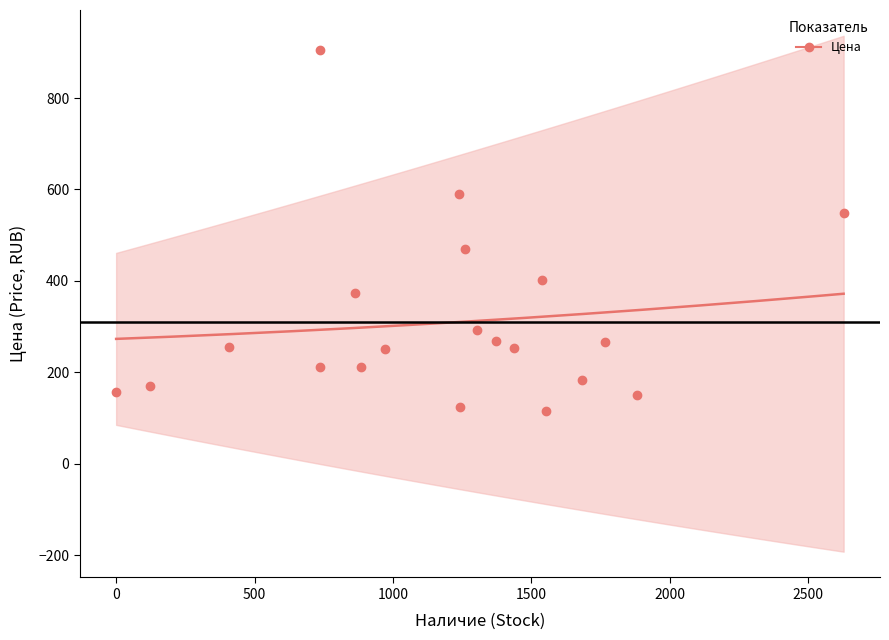

What is the difference between the maximum and minimum values?

790.0